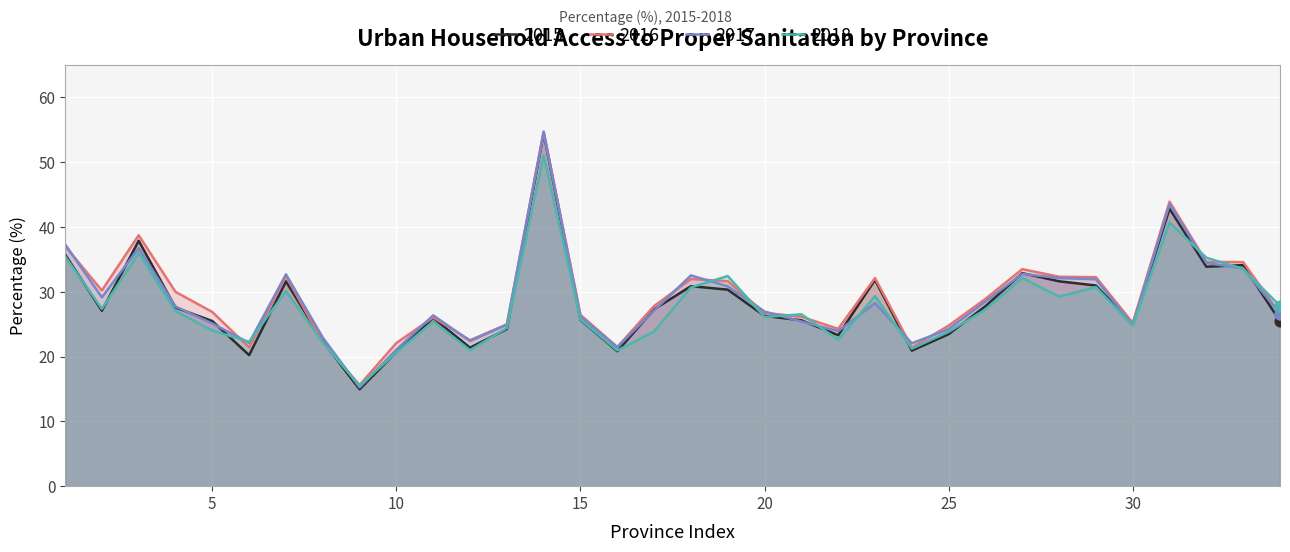

What are all the series names shown in the legend?

2015, 2016, 2017, 2018